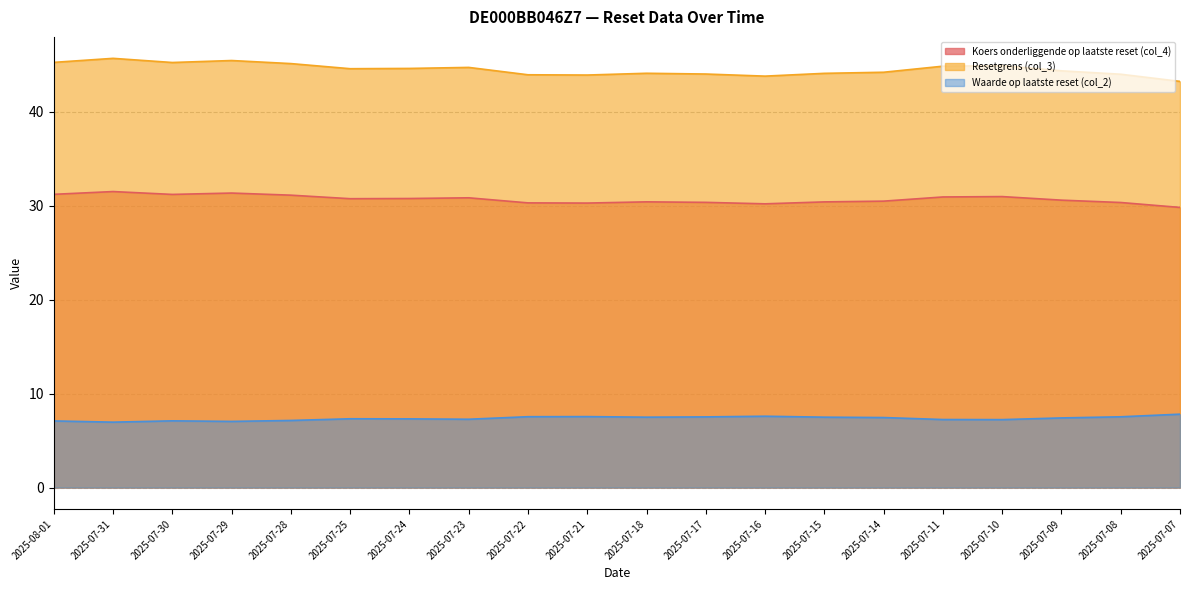

The Koers onderliggende op laatste reset (col_4) series shows 30.3 at 2025-07-21. True or false?

True